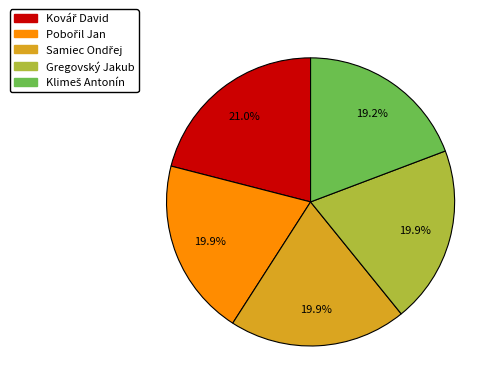

Is there a majority slice in this chart?

No